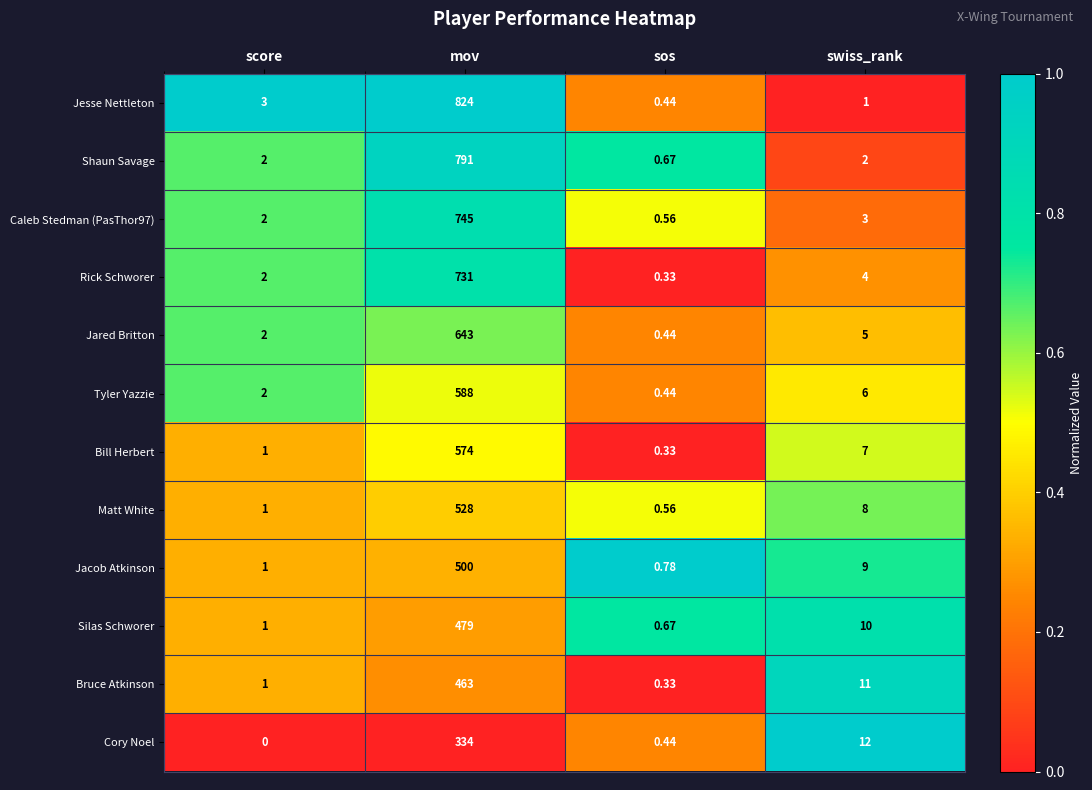

Between mov and sos, which series saw the biggest shift?

Jesse Nettleton